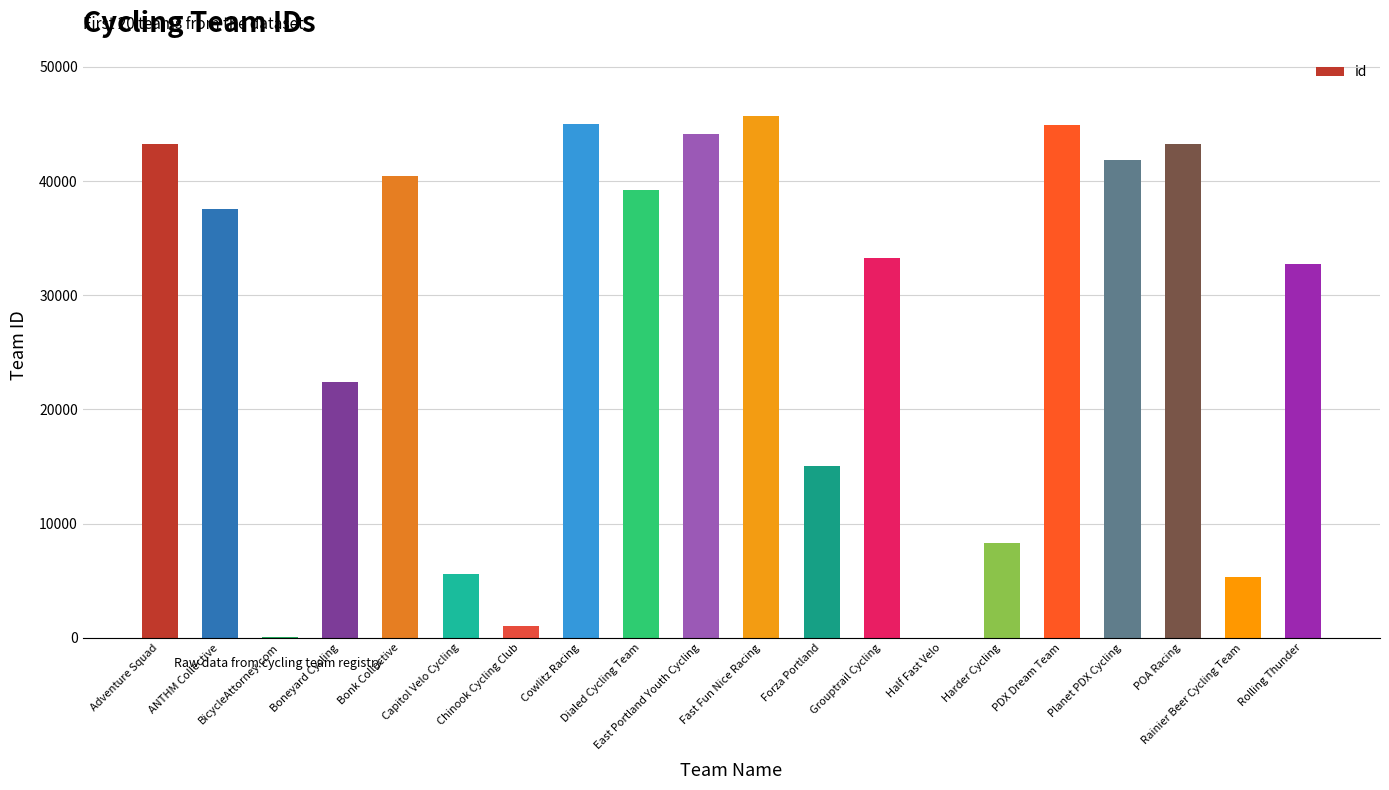

What is the sum of the values at Cowlitz Racing and Rolling Thunder?

77727